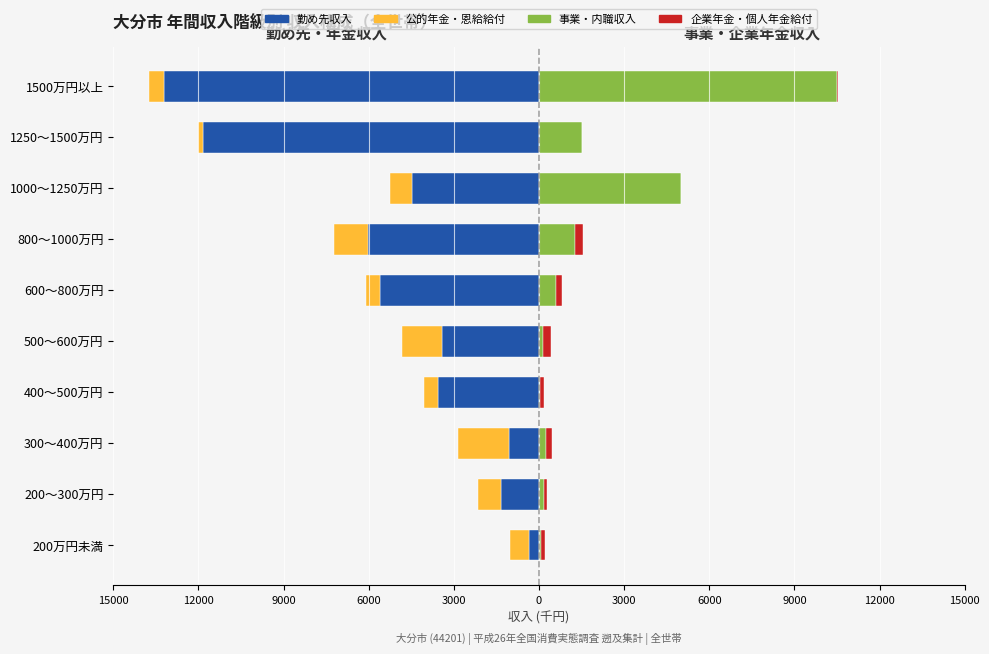

What is the maximum value for 勤め先収入?

-368